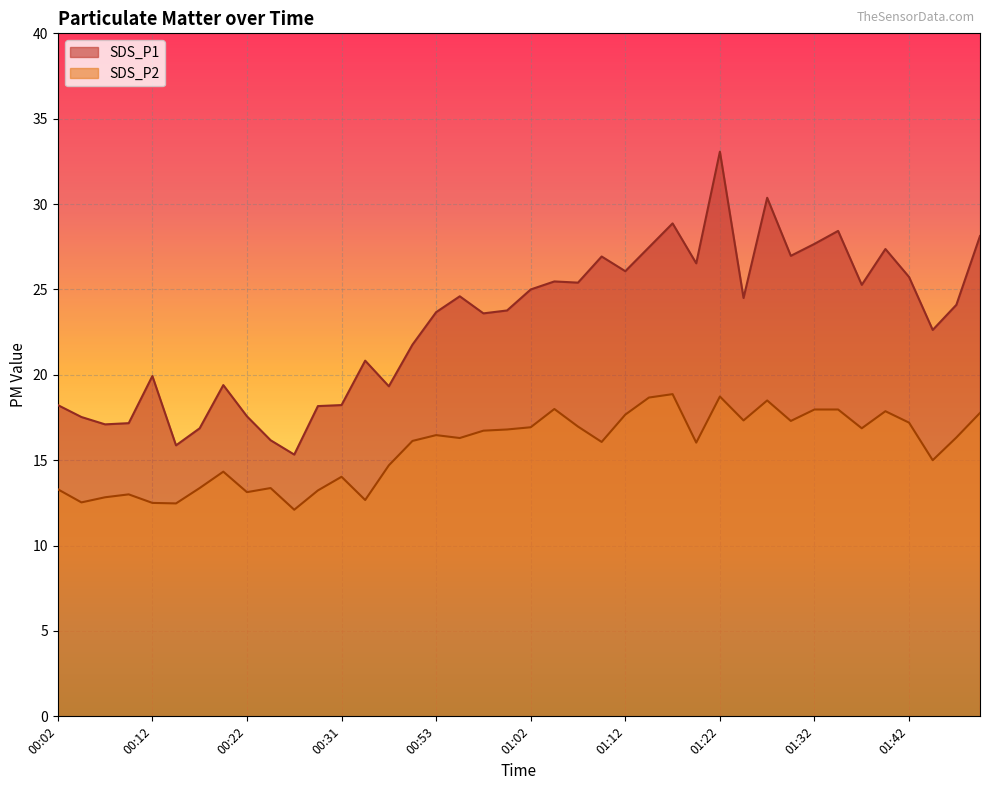

List the labels in order of SDS_P1 value, smallest first.

00:26, 00:14, 00:24, 00:17, 00:07, 00:09, 00:04, 00:22, 00:29, 00:02, 00:31, 00:37, 00:19, 00:12, 00:34, 00:50, 01:44, 00:58, 00:53, 01:00, 01:47, 01:25, 00:55, 01:02, 01:37, 01:07, 01:05, 01:42, 01:12, 01:20, 01:10, 01:29, 01:39, 01:15, 01:32, 01:49, 01:34, 01:17, 01:27, 01:22